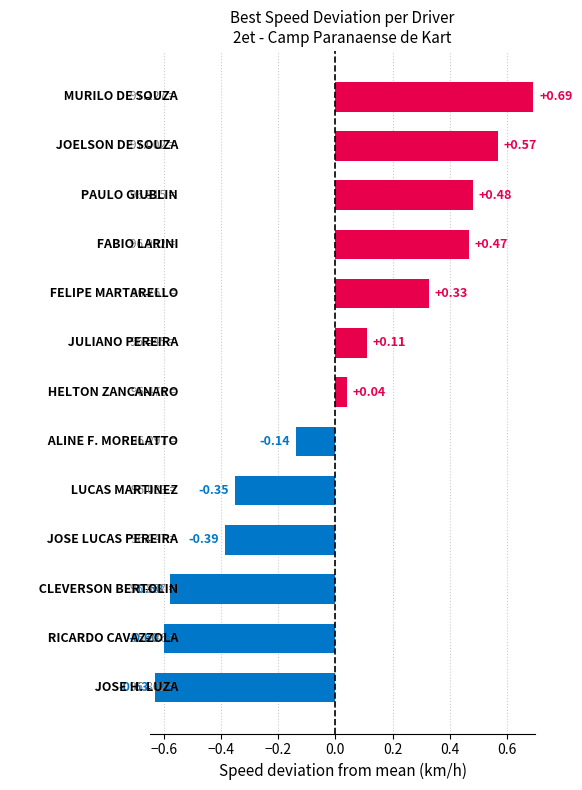

What is the difference between the maximum and minimum values?

1.3